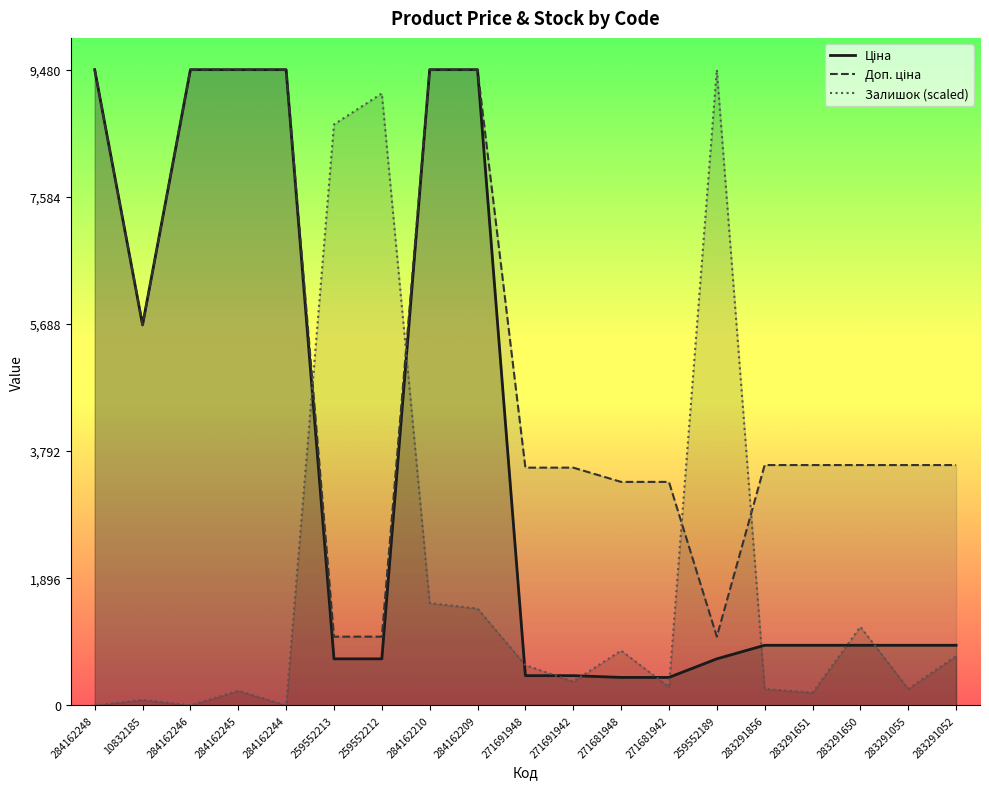

Where do Залишок and Ціна first cross each other?

284162244 and 259552213